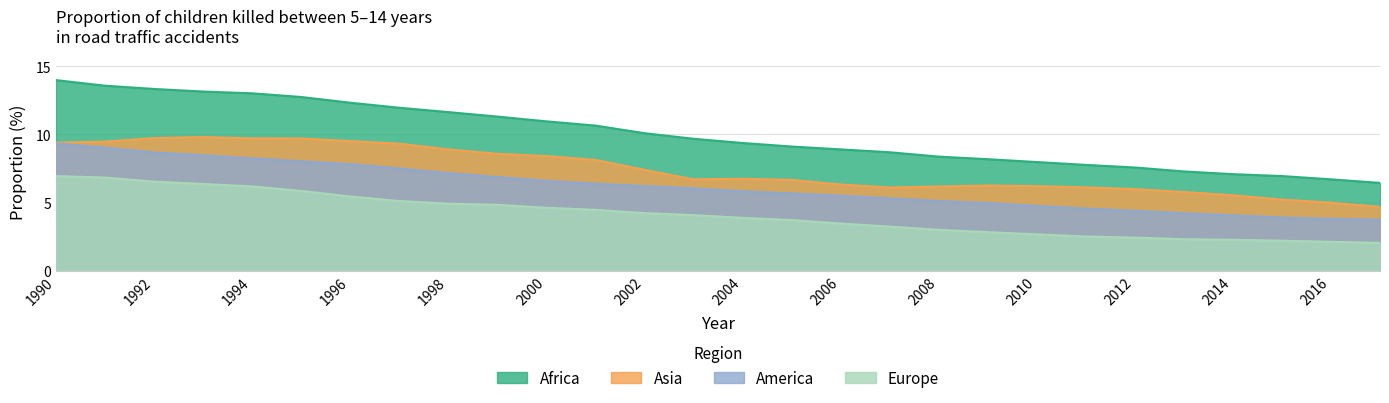

What is the value of the Europe point at the 27th from the left?

2.1